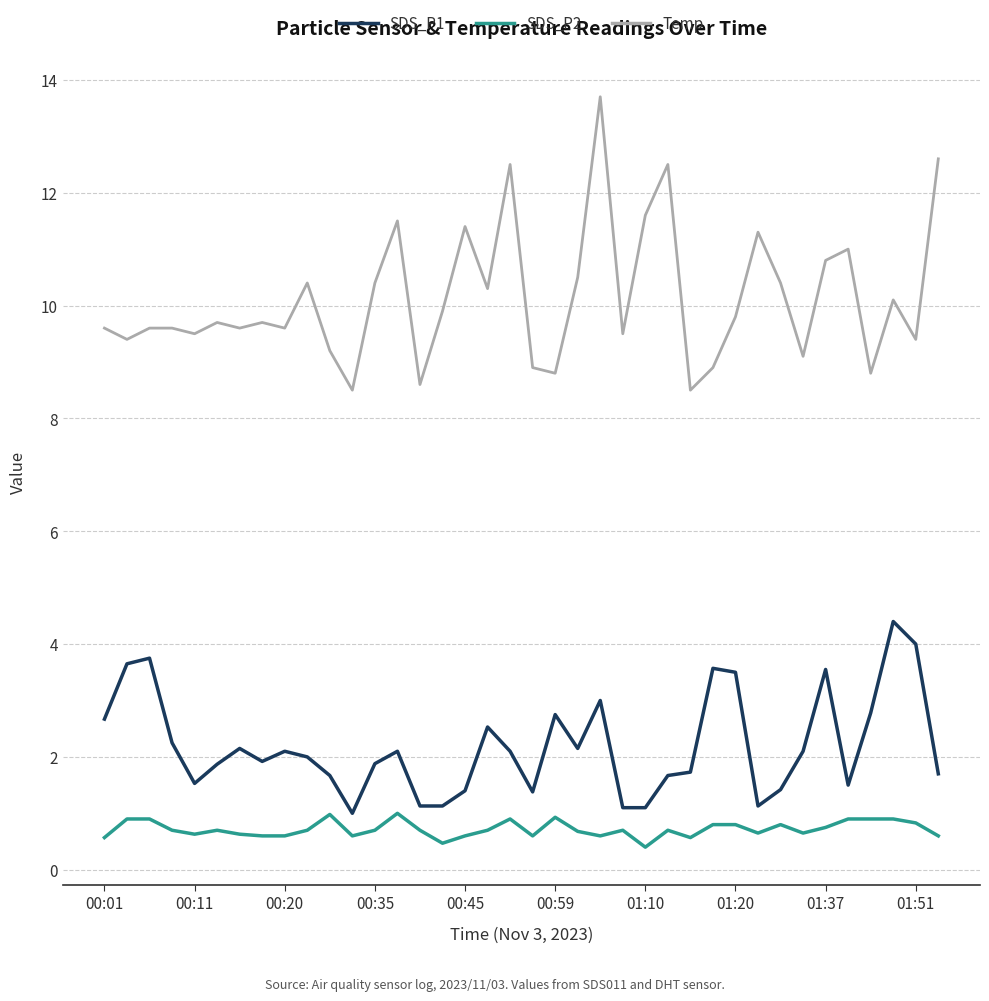

True or false: Temp and SDS_P2 cross at least once.

False